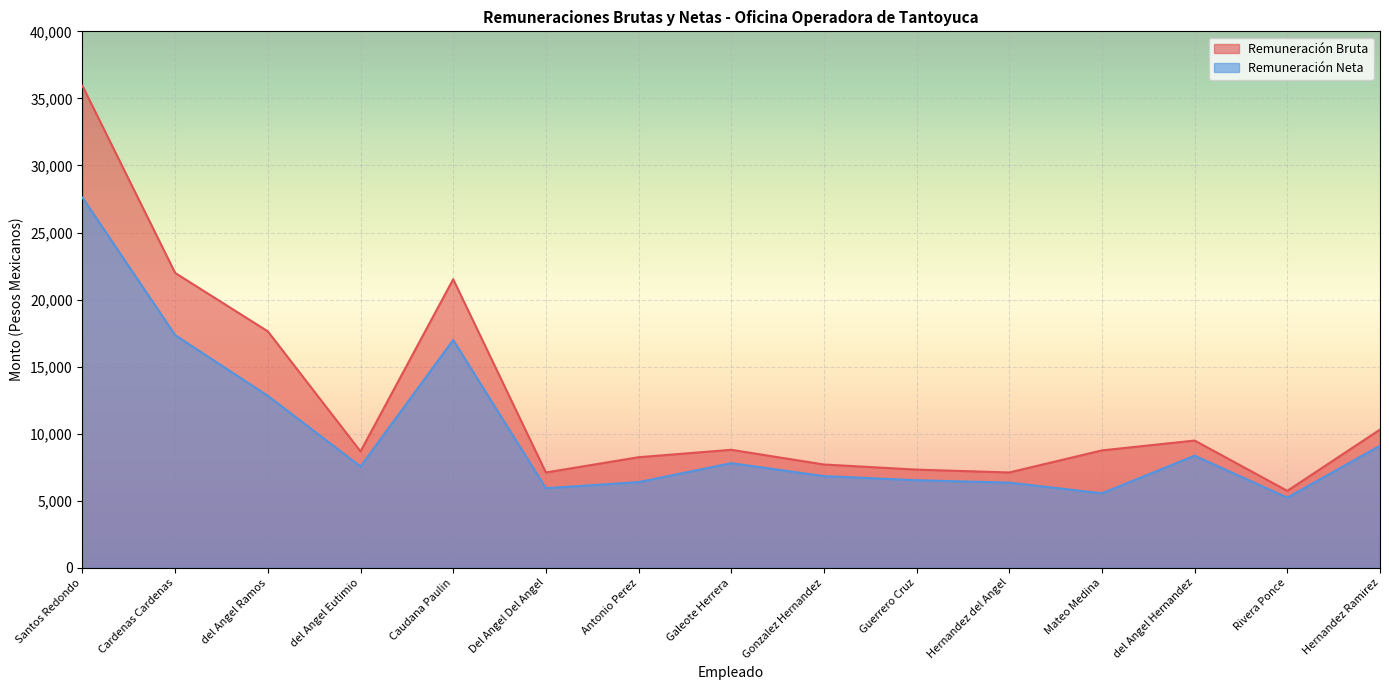

Reading left to right, extract all data points from this chart.

Remuneración Bruta: 35933.3	21986.6	17630.8	8680.5	21516.6	7108.3	8246.4	8799.3	7703.8	7321.7	7108.3	8755.5	9487.8	5738.9	10307.9
Remuneración Neta: 27606.5	17350.5	12824.3	7555.9	16987.8	5934.2	6388.8	7801.8	6837.6	6530.5	6352.7	5556.4	8358.3	5231.5	9102.0